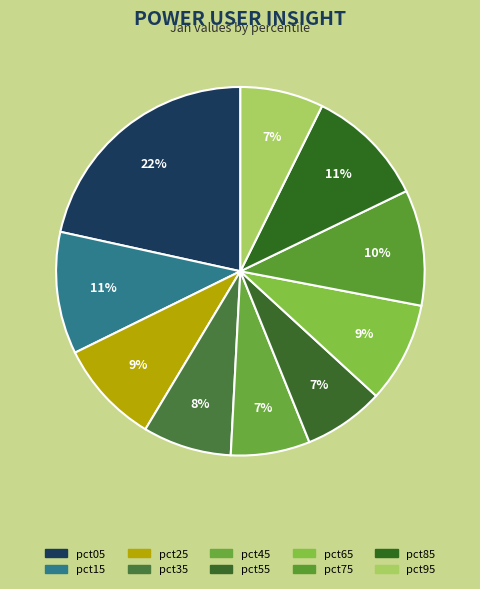

To the nearest percent, what is the difference between the pct85 and pct65 slice percentages?

2%